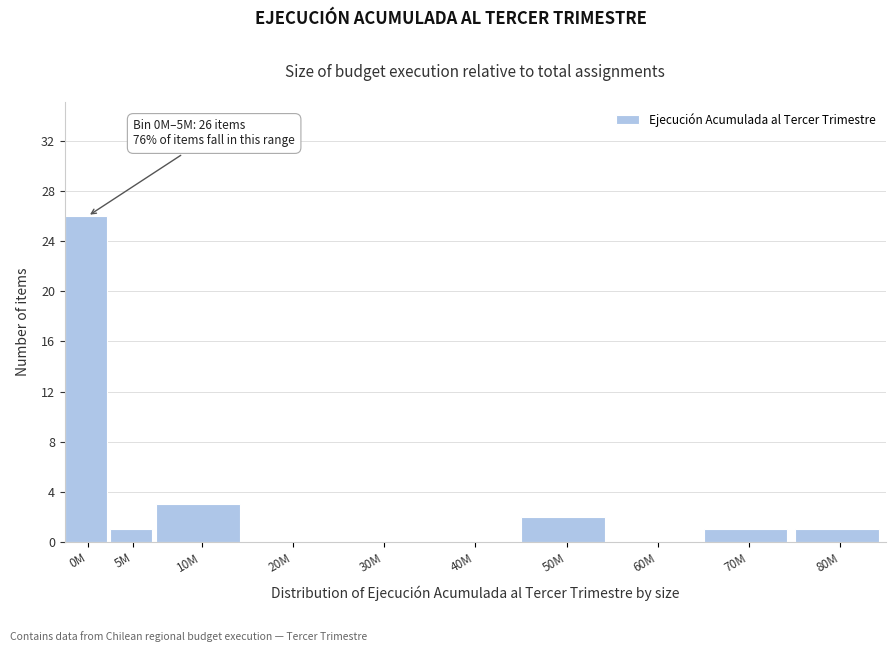

Reading right to left, transcribe all the data shown in this chart.

80M=1	70M=1	60M=0	50M=2	40M=0	30M=0	20M=0	10M=3	5M=1	0M=26